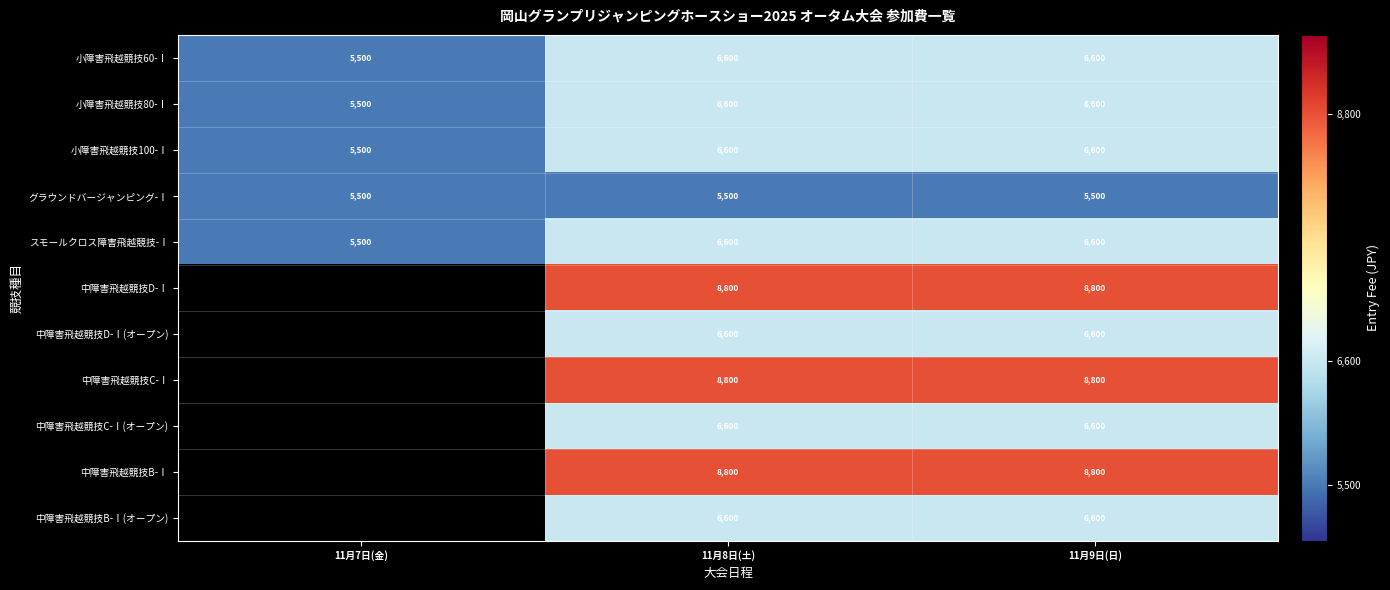

What is the total value across all series at 11月8日(土)?

78100